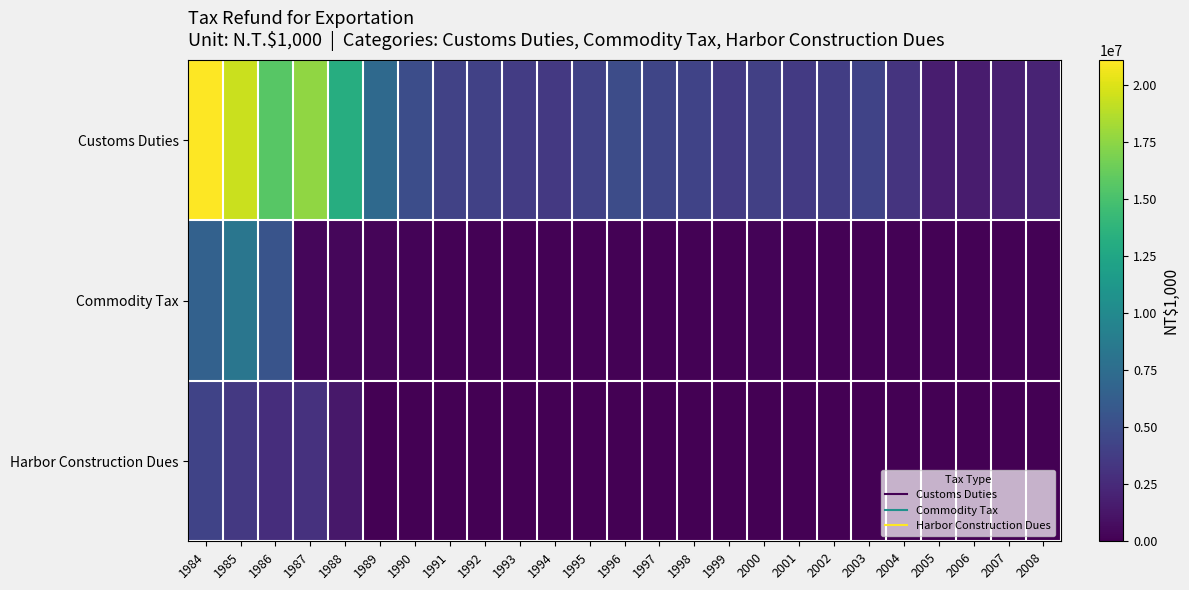

Which has a higher value, 1987 or 1991?

1987